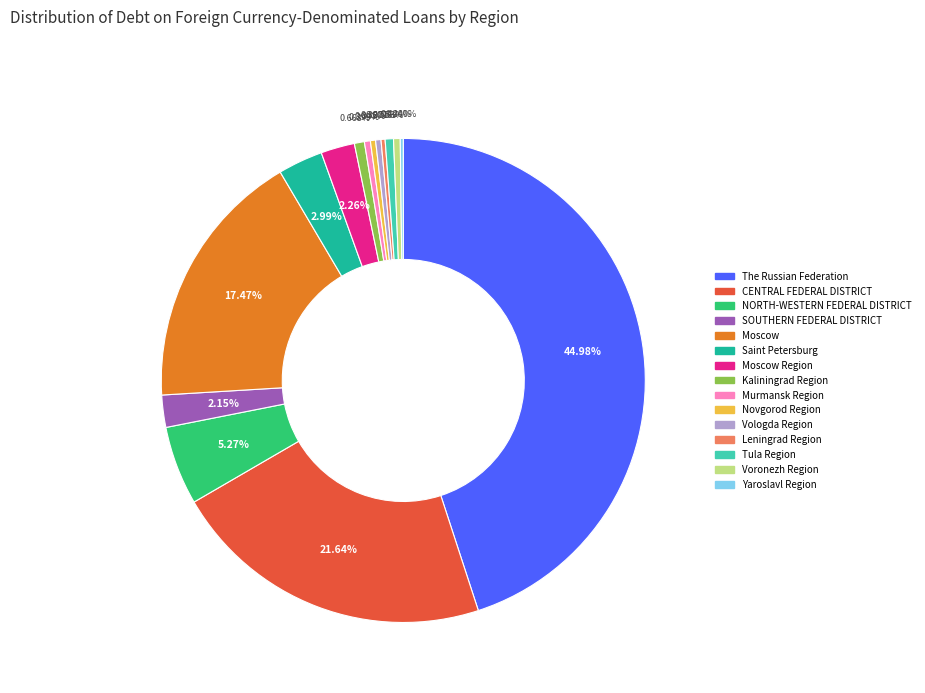

To the nearest percent, what percentage of the pie is CENTRAL FEDERAL DISTRICT?

22%